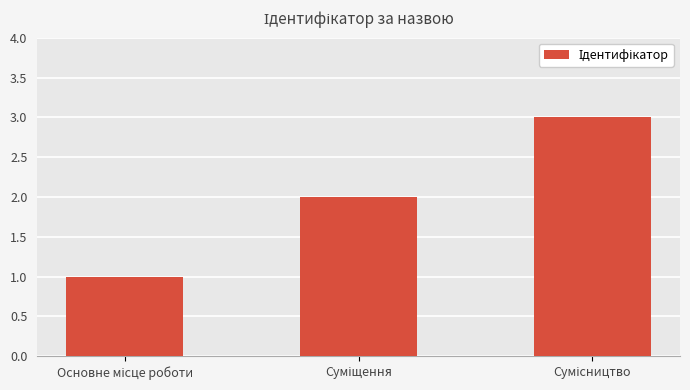

What is the maximum value shown in the chart?

3